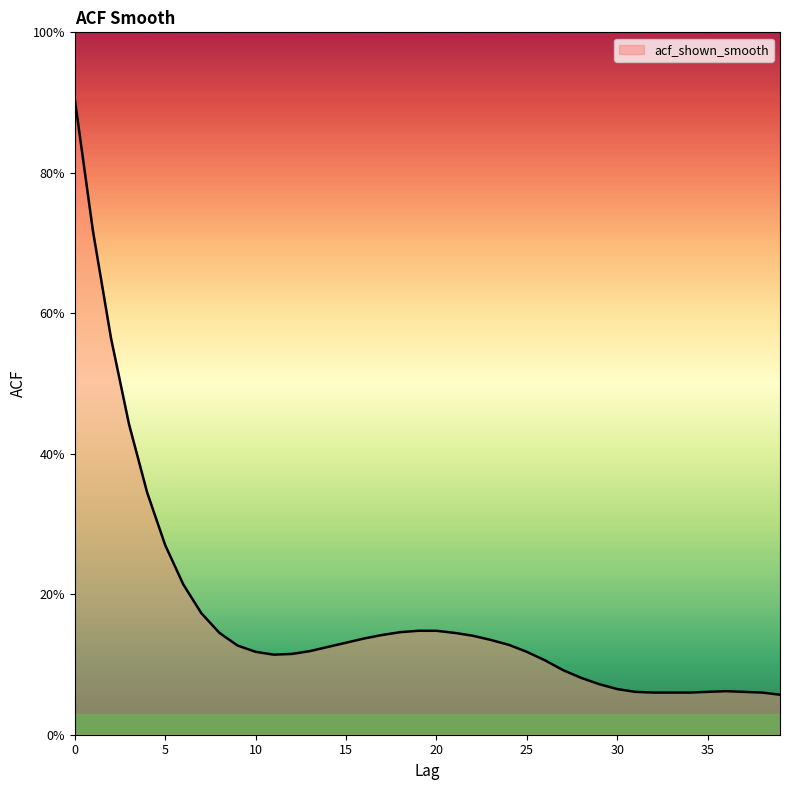

Is this an area chart (filled region under the line)?

Yes